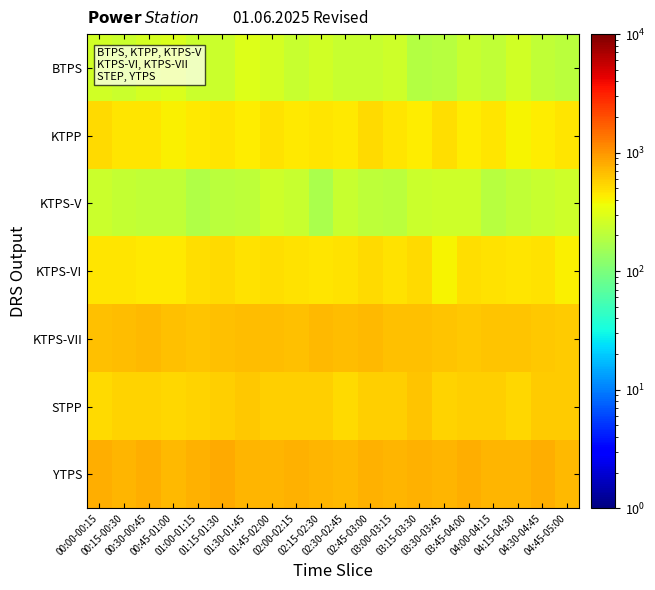

Reading left to right, what are all the values shown in this chart?

BTPS: 00:00-00:15=262.0	00:15-00:30=242.9	00:30-00:45=266.5	00:45-01:00=292.7	01:00-01:15=240.0	01:15-01:30=240.0	01:30-01:45=294.4	01:45-02:00=270.1	02:00-02:15=233.0	02:15-02:30=263.3	02:30-02:45=233.1	02:45-03:00=233.1	03:00-03:15=254.3	03:15-03:30=189.7	03:30-03:45=195.3	03:45-04:00=230.2	04:00-04:15=216.7	04:15-04:30=256.5	04:30-04:45=219.8	04:45-05:00=204.7
KTPP: 00:00-00:15=507.0	00:15-00:30=456.2	00:30-00:45=465.0	00:45-01:00=420.3	01:00-01:15=446.7	01:15-01:30=466.3	01:30-01:45=428.5	01:45-02:00=474.3	02:00-02:15=445.0	02:15-02:30=454.2	02:30-02:45=444.9	02:45-03:00=518.6	03:00-03:15=462.6	03:15-03:30=431.3	03:30-03:45=487.7	03:45-04:00=426.4	04:00-04:15=469.3	04:15-04:30=404.2	04:30-04:45=423.2	04:45-05:00=468.9
KTPS-V: 00:00-00:15=245.2	00:15-00:30=228.1	00:30-00:45=219.5	00:45-01:00=214.0	01:00-01:15=178.6	01:15-01:30=201.4	01:30-01:45=209.2	01:45-02:00=254.7	02:00-02:15=233.3	02:15-02:30=170.1	02:30-02:45=232.7	02:45-03:00=211.4	03:00-03:15=202.7	03:15-03:30=241.4	03:30-03:45=253.9	03:45-04:00=250.9	04:00-04:15=197.8	04:15-04:30=213.7	04:30-04:45=232.9	04:45-05:00=252.3
KTPS-VI: 00:00-00:15=459.6	00:15-00:30=468.4	00:30-00:45=440.8	00:45-01:00=438.1	01:00-01:15=498.4	01:15-01:30=514.7	01:30-01:45=471.8	01:45-02:00=504.1	02:00-02:15=484.8	02:15-02:30=454.6	02:30-02:45=484.8	02:45-03:00=520.1	03:00-03:15=472.9	03:15-03:30=520.9	03:30-03:45=395.4	03:45-04:00=498.7	04:00-04:15=476.6	04:15-04:30=465.0	04:30-04:45=476.8	04:45-05:00=414.4
KTPS-VII: 00:00-00:15=662.4	00:15-00:30=677.7	00:30-00:45=713.3	00:45-01:00=651.5	01:00-01:15=640.7	01:15-01:30=649.9	01:30-01:45=697.5	01:45-02:00=681.9	02:00-02:15=662.1	02:15-02:30=699.4	02:30-02:45=686.9	02:45-03:00=707.1	03:00-03:15=650.9	03:15-03:30=659.2	03:30-03:45=647.2	03:45-04:00=612.1	04:00-04:15=636.9	04:15-04:30=628.8	04:30-04:45=621.2	04:45-05:00=599.0
STPP: 00:00-00:15=523.0	00:15-00:30=552.9	00:30-00:45=555.2	00:45-01:00=541.4	01:00-01:15=560.7	01:15-01:30=577.6	01:30-01:45=622.1	01:45-02:00=570.7	02:00-02:15=573.2	02:15-02:30=563.3	02:30-02:45=507.9	02:45-03:00=564.7	03:00-03:15=567.3	03:15-03:30=639.4	03:30-03:45=559.7	03:45-04:00=574.5	04:00-04:15=564.5	04:15-04:30=530.4	04:30-04:45=599.8	04:45-05:00=588.1
YTPS: 00:00-00:15=781.7	00:15-00:30=730.7	00:30-00:45=800.1	00:45-01:00=715.9	01:00-01:15=775.6	01:15-01:30=823.7	01:30-01:45=728.3	01:45-02:00=741.0	02:00-02:15=761.0	02:15-02:30=742.9	02:30-02:45=711.5	02:45-03:00=760.1	03:00-03:15=726.1	03:15-03:30=772.2	03:30-03:45=730.4	03:45-04:00=804.5	04:00-04:15=734.5	04:15-04:30=748.3	04:30-04:45=782.4	04:45-05:00=721.1